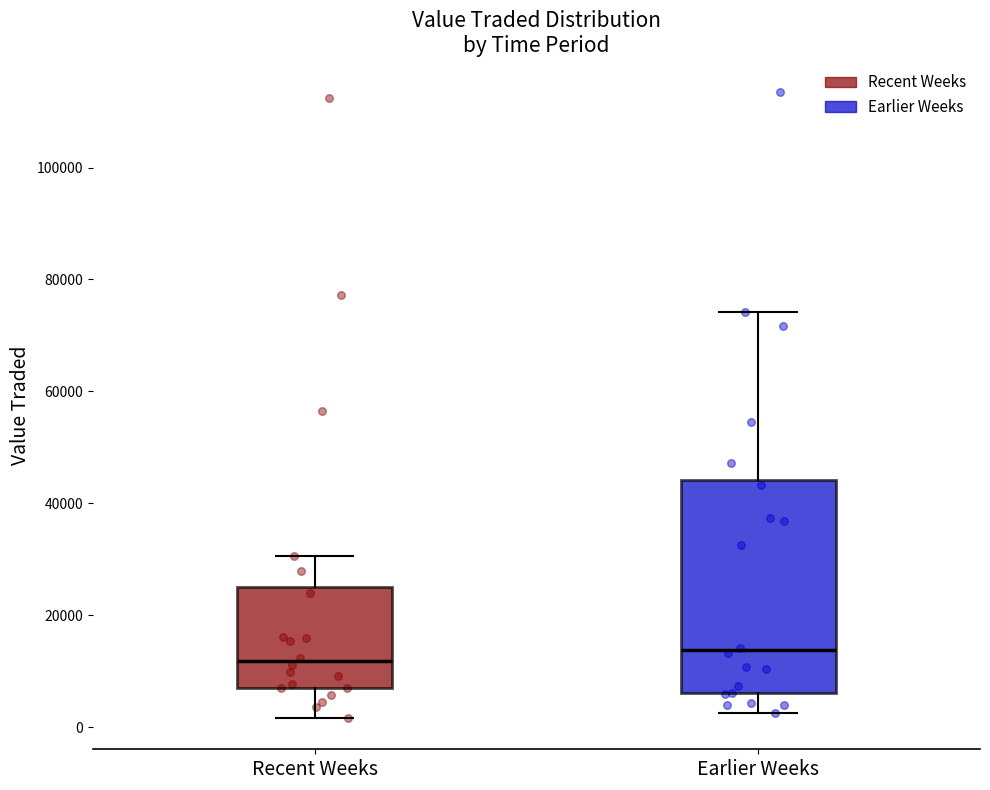

Reading left to right, read every box against the y-axis: the position of its median line, the range the box covers, and the ends of its whiskers. The values are not printed on the chart, so give them approximately, as read against the axis.

Recent Weeks: median 12000, box 6000 to 24000, whiskers 2000 to 30000
Earlier Weeks: median 14000, box 6000 to 44000, whiskers 2000 to 74000